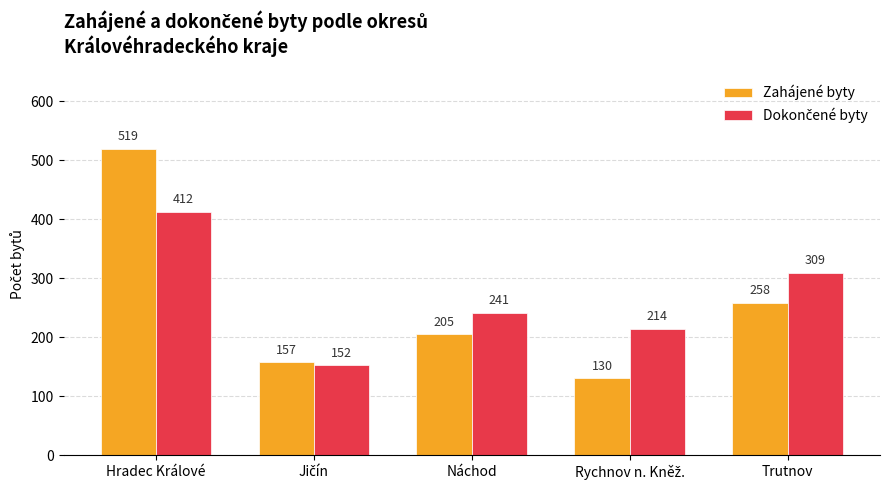

Which series has the largest range (max minus min)?

Zahájené byty